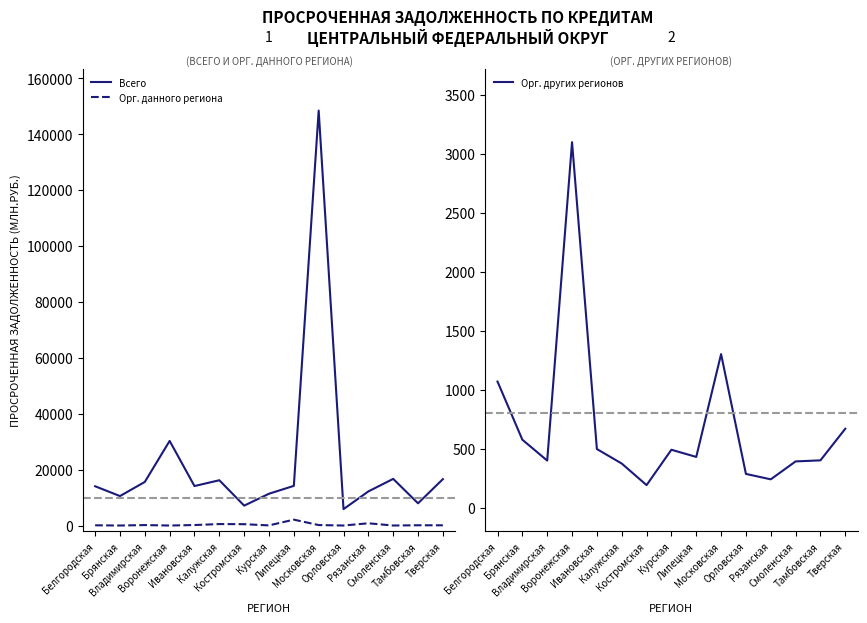

The Орг. данного региона series shows -814 at Смоленская. True or false?

False